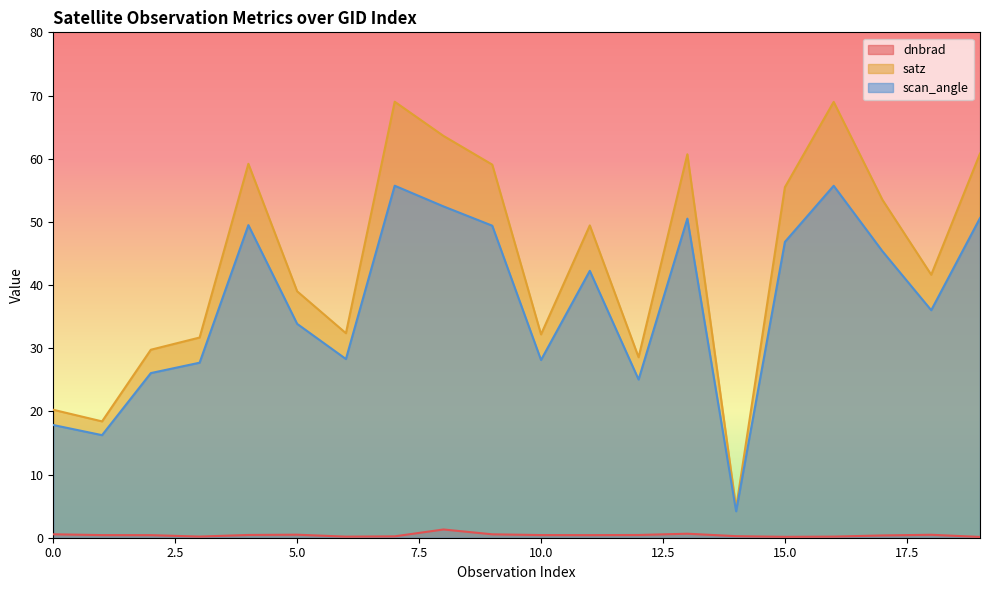

Rank the categories by satz value from highest to lowest.

7, 16, 8, 19, 13, 4, 9, 15, 17, 11, 18, 5, 6, 10, 3, 2, 12, 0, 1, 14